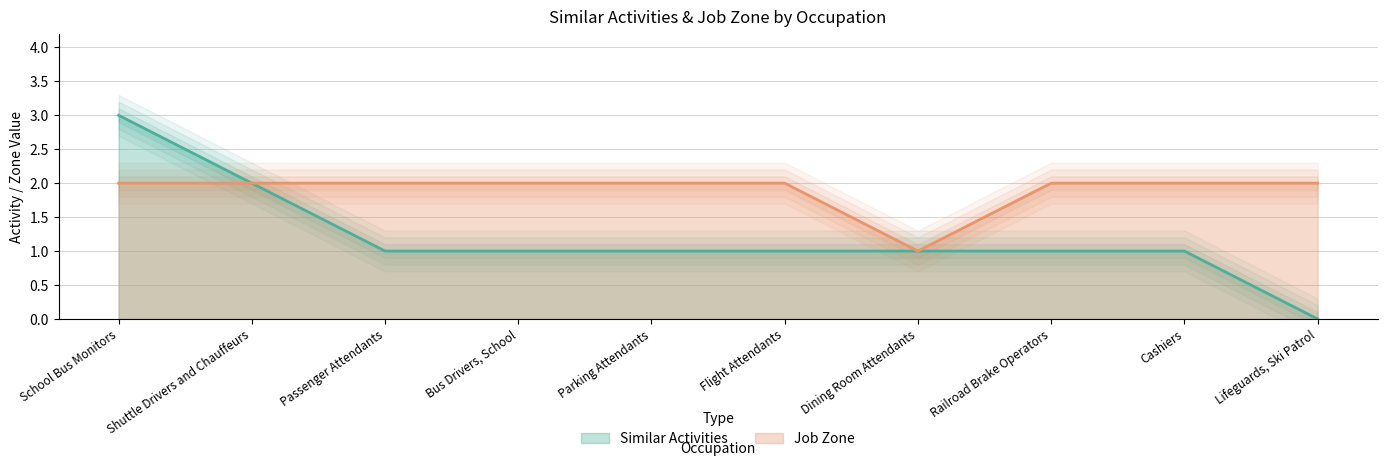

What is the label of the 8th point from the right?

Passenger Attendants